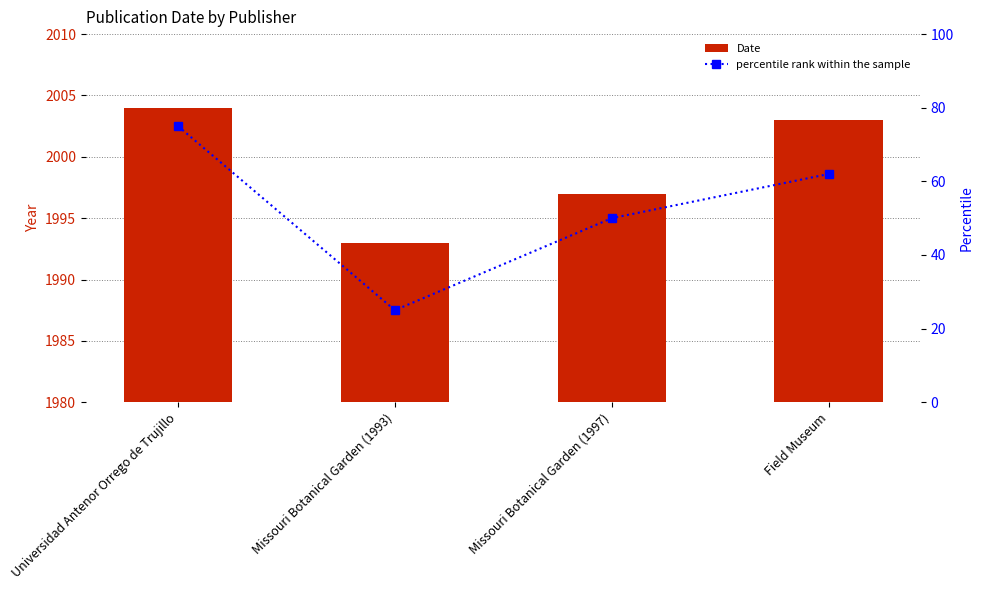

What is the difference between the highest and lowest values at Missouri Botanical Garden (1997)?

1947